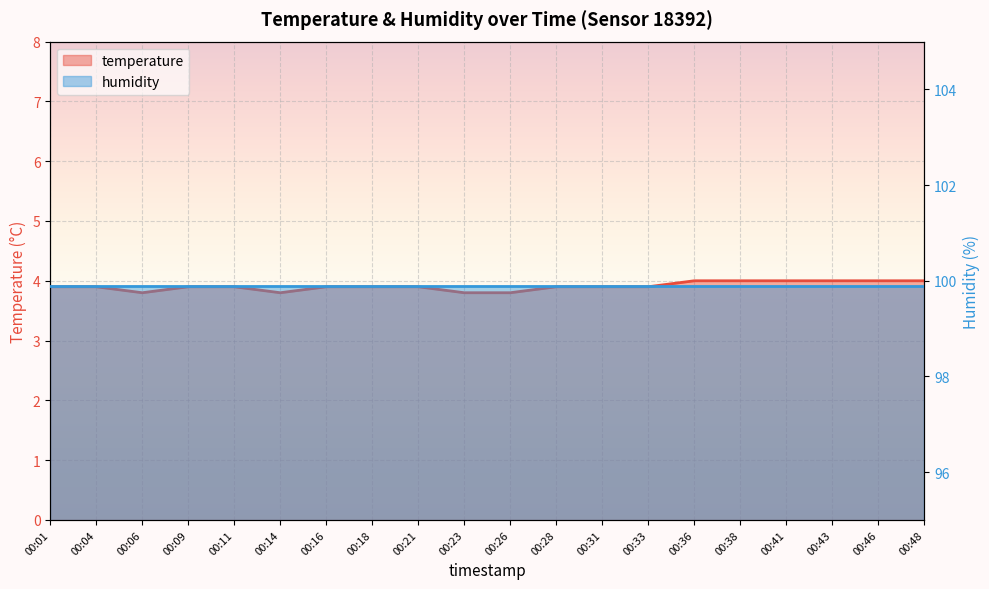

At which category does the chart reach its minimum across all series?

00:06